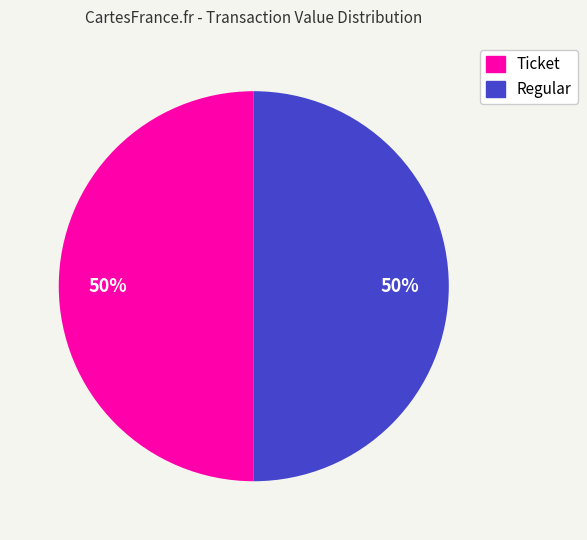

To the nearest percent, what is the average slice percentage?

50%